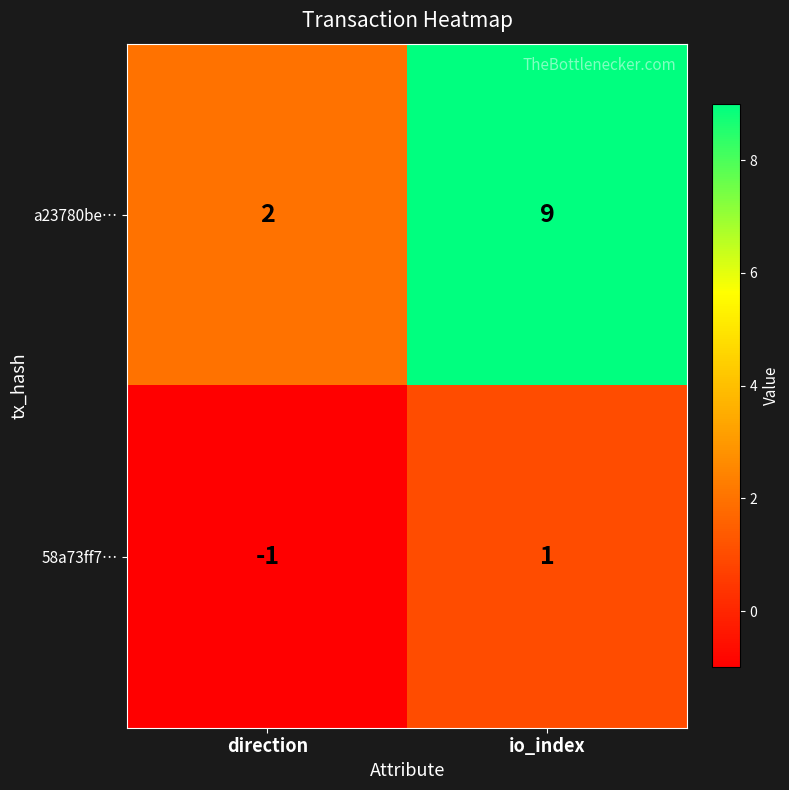

Reading left to right, what are all the values shown in this chart?

a23780be…: direction=2	io_index=9
58a73ff7…: direction=-1	io_index=1